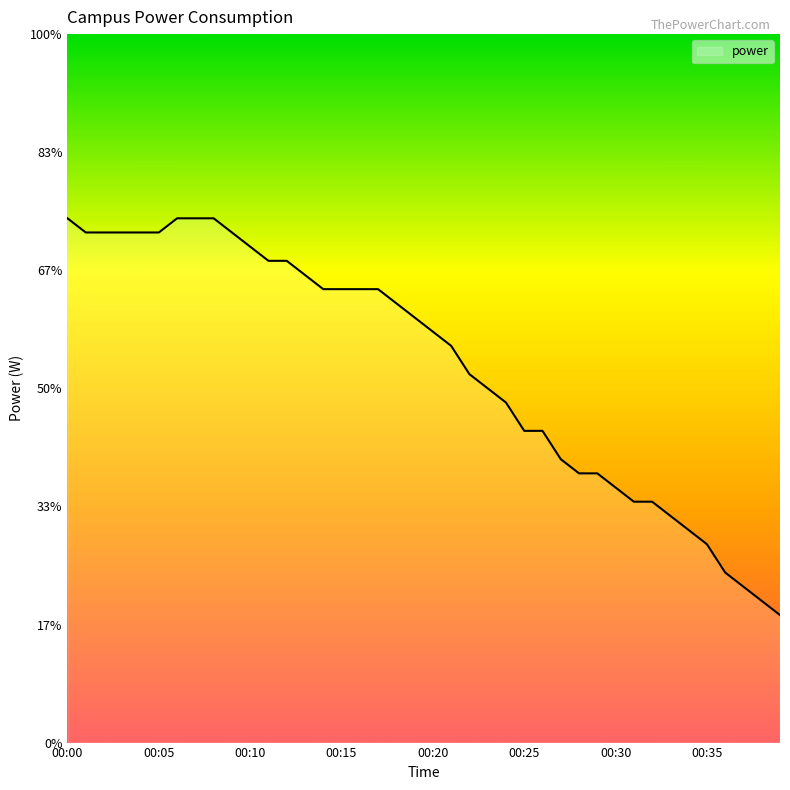

Reading left to right, extract all data points from this chart.

2322	2316	2316	2316	2316	2316	2322	2322	2322	2316	2310	2304	2304	2298	2292	2292	2292	2292	2286	2280	2274	2268	2256	2250	2244	2232	2232	2220	2214	2214	2208	2202	2202	2196	2190	2184	2172	2166	2160	2154